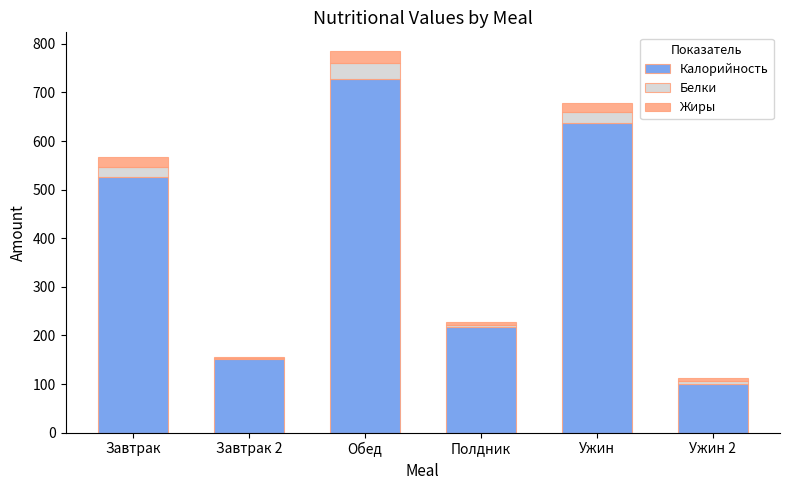

Reading left to right, what are the values for Калорийность?

Завтрак=526.9	Завтрак 2=152.0	Обед=728.0	Полдник=218.0	Ужин=637.8	Ужин 2=101.0